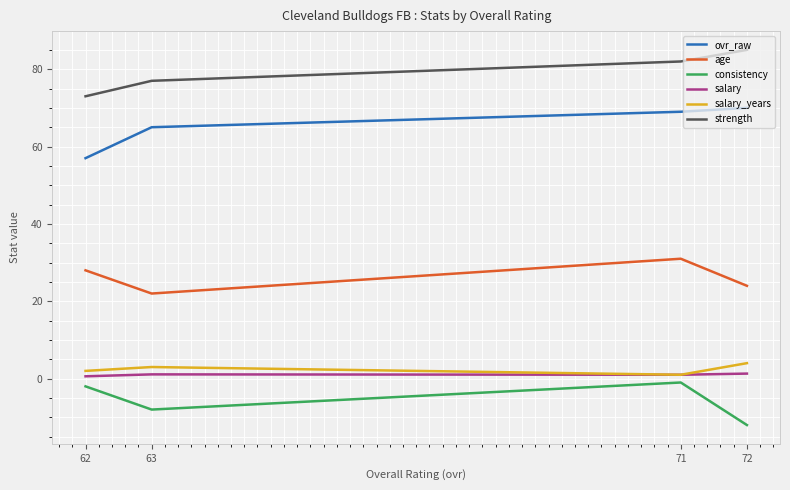

What is the highest value of the consistency series?

-1.0